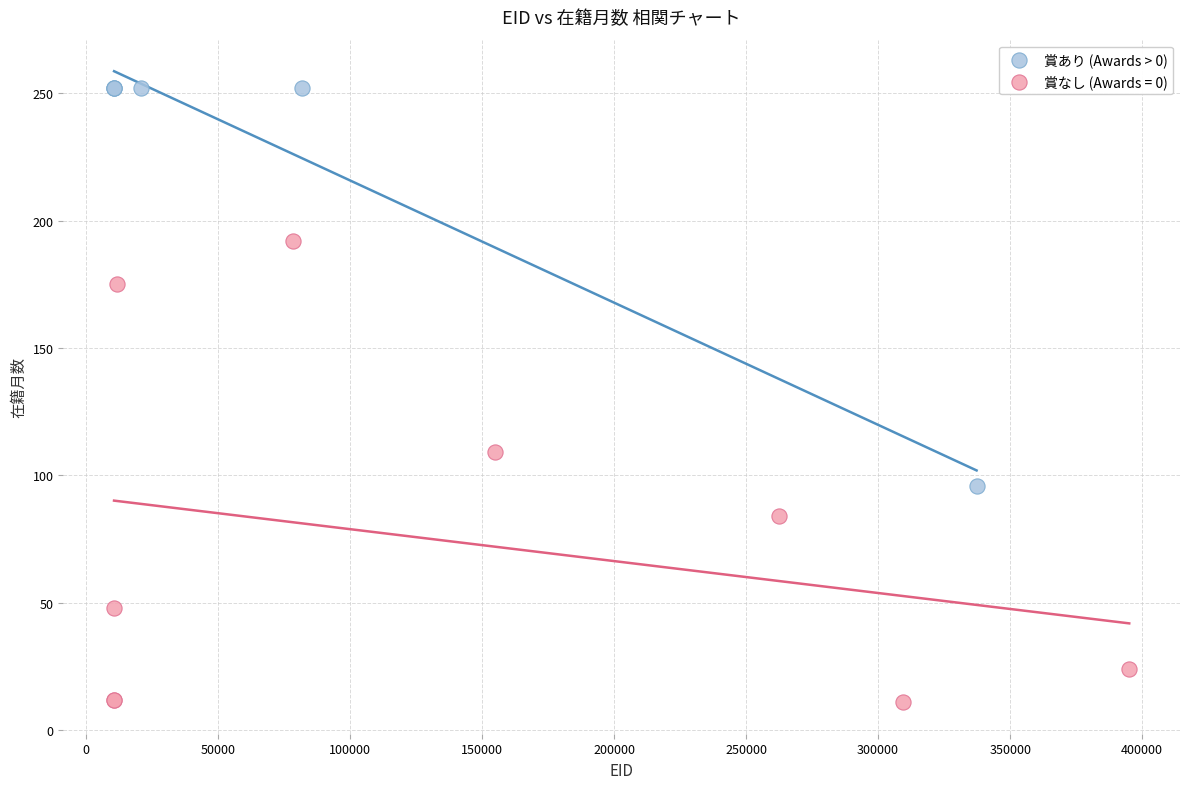

Which series reaches the minimum Y coordinate?

賞なし (Awards = 0)